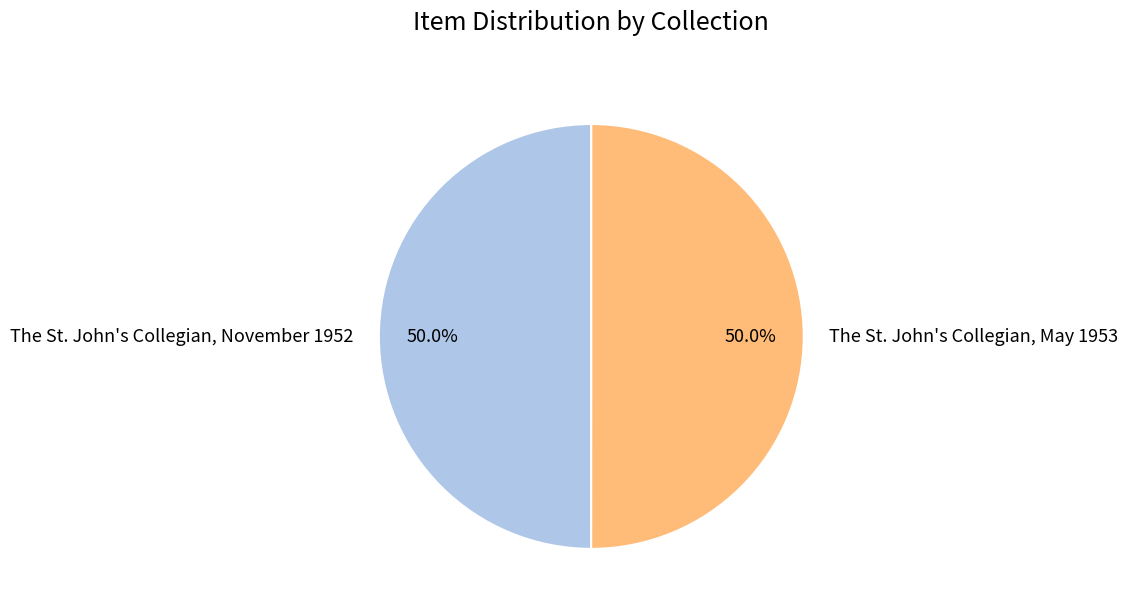

Count the number of slices in the pie.

2